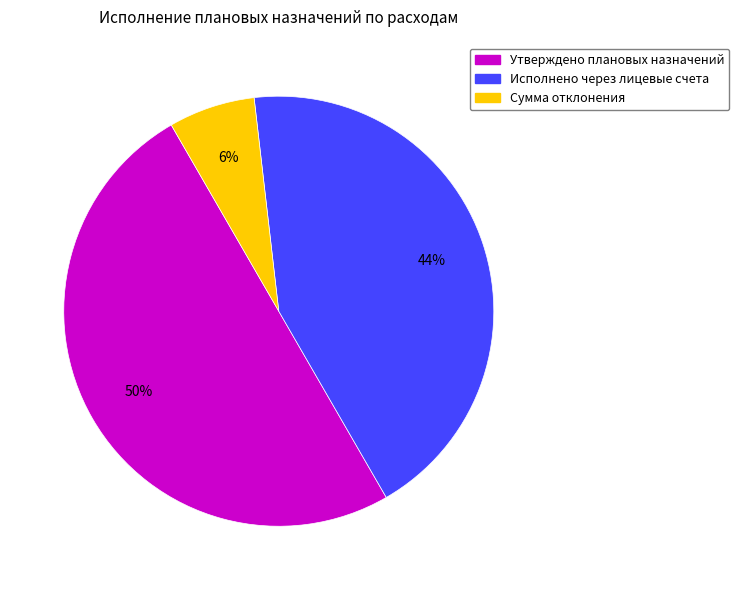

The Сумма отклонения slice represents 6% of the pie. True or false?

True